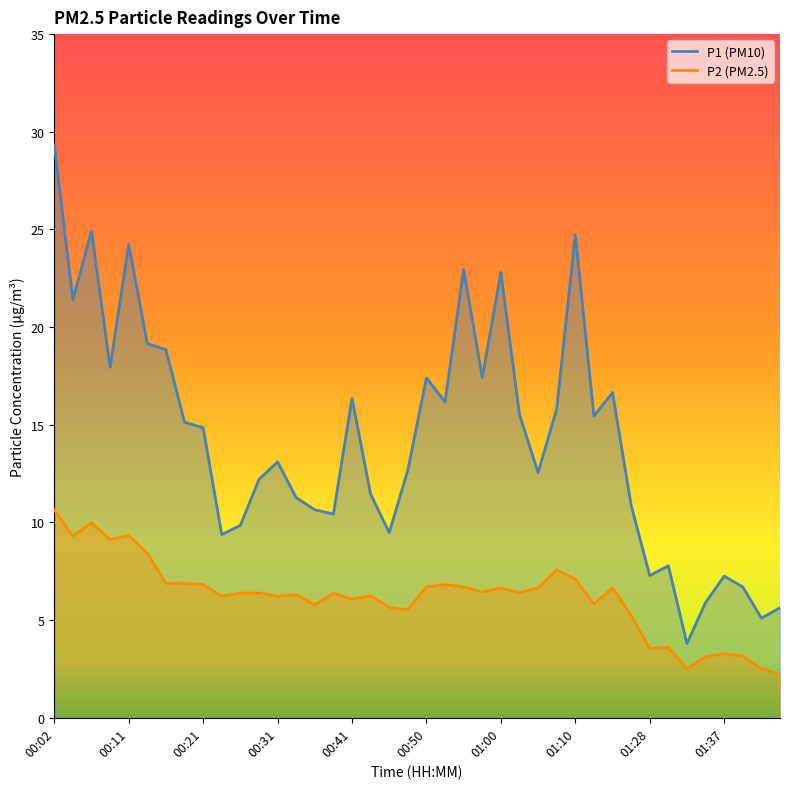

Which label corresponds to the smallest value in the chart?

01:45